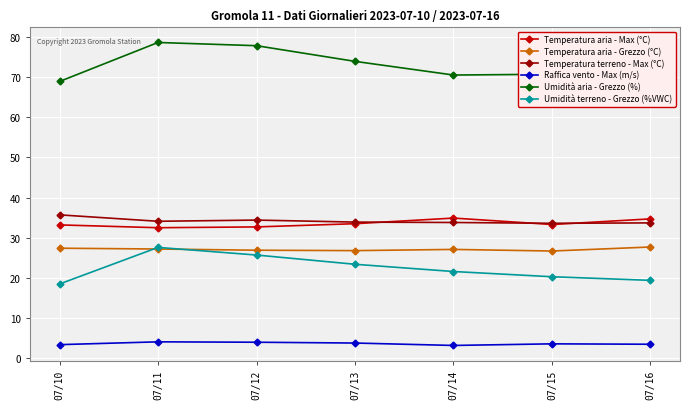

Which category has the highest value in the Umidità terreno - Grezzo (%VWC) series?

07/11